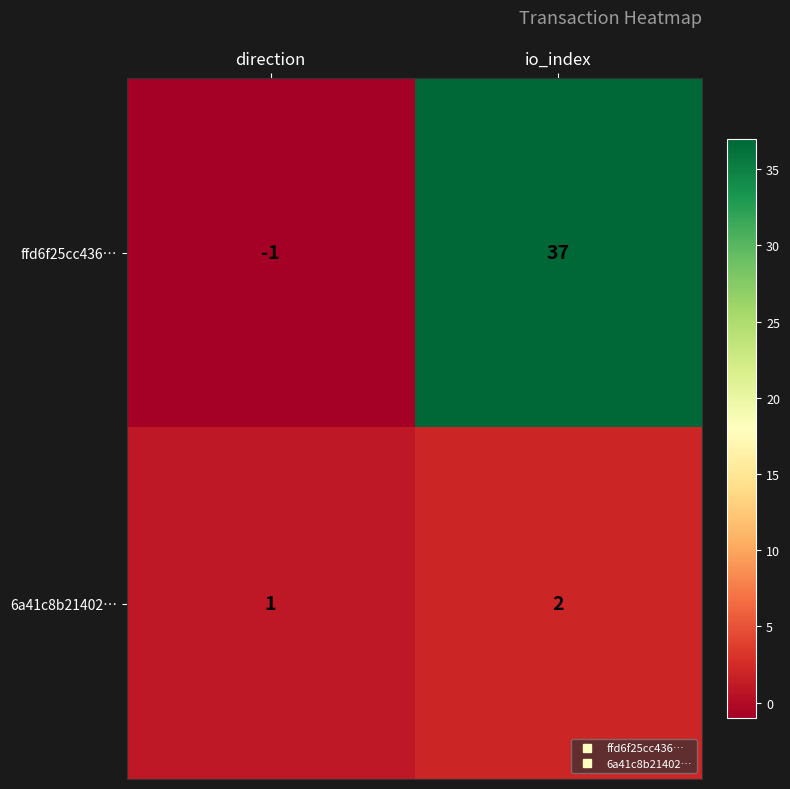

Reading left to right, list all the values displayed in this chart.

ffd6f25cc436…: -1	37
6a41c8b21402…: 1	2